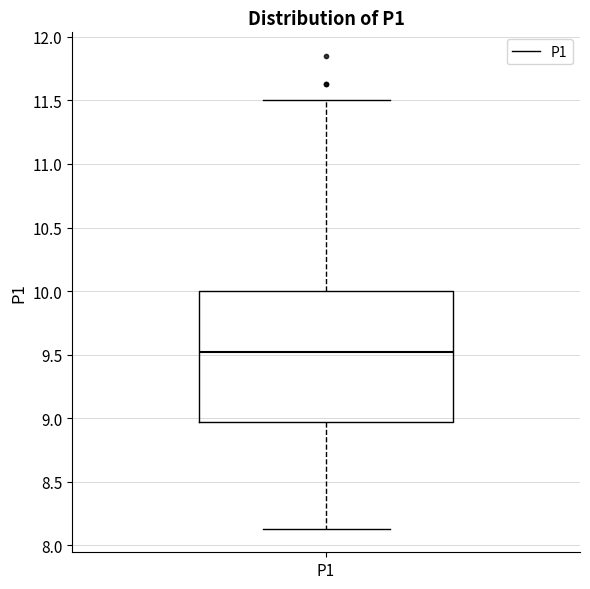

Transcribe this box plot: give where the median line is, the range the box spans, and where the two whiskers end, as read against the y-axis. The values are not printed on the chart, so give them approximately, as read against the axis.

median 9.50, box 8.95 to 10.00, whiskers 8.15 to 11.50